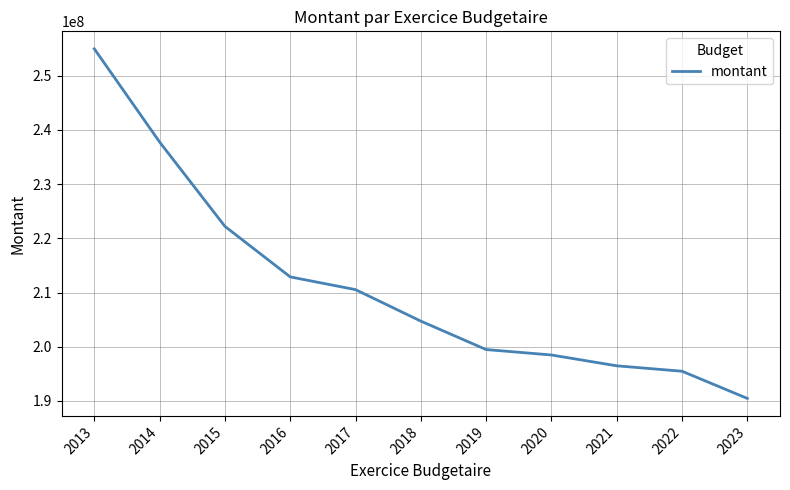

What is the average value?

211229715